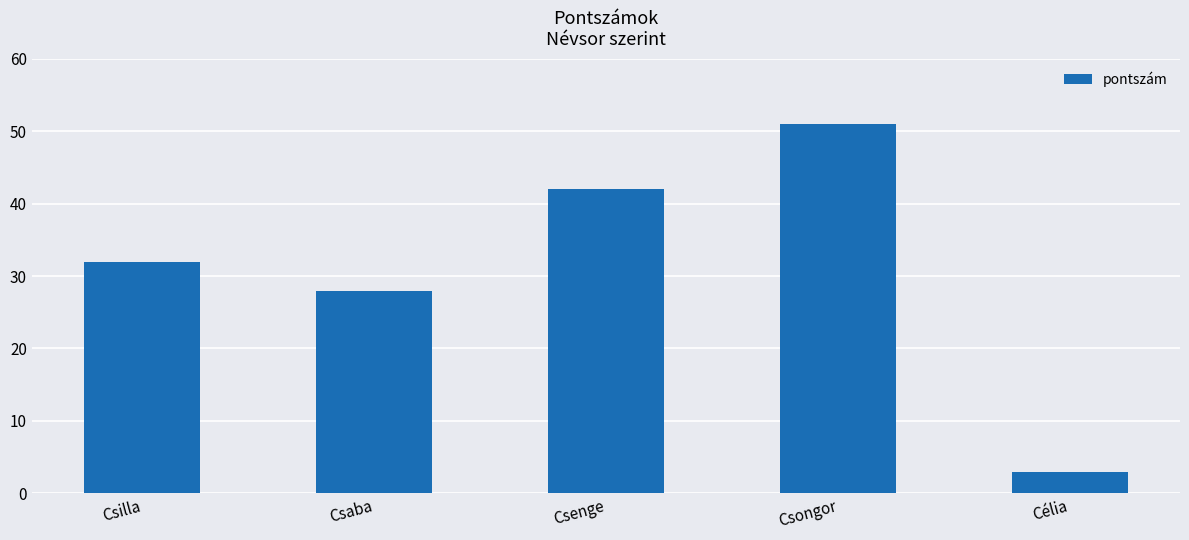

Is it true that the value at Csenge is 42?

True